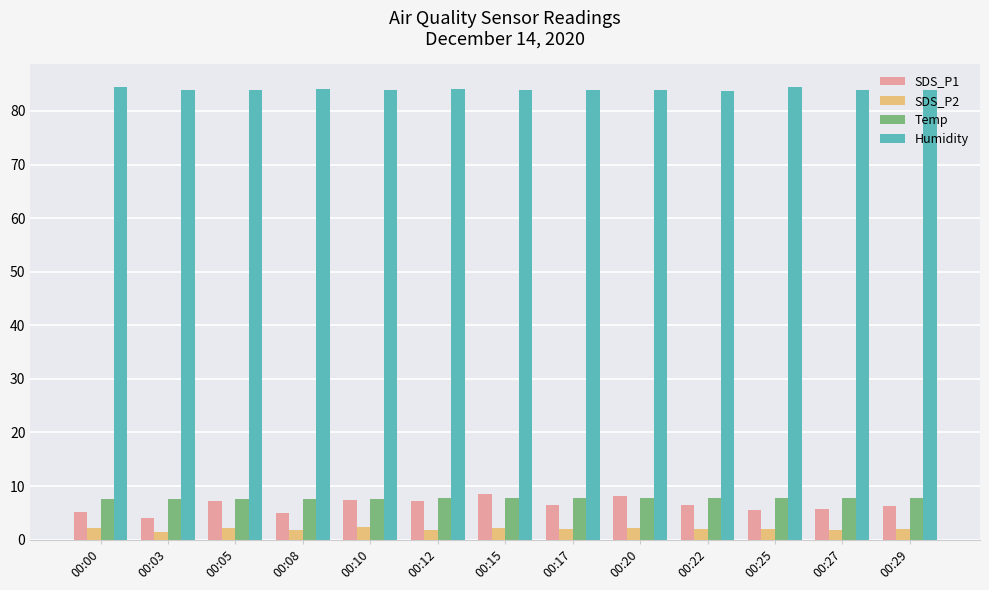

Does the chart contain any negative values?

No